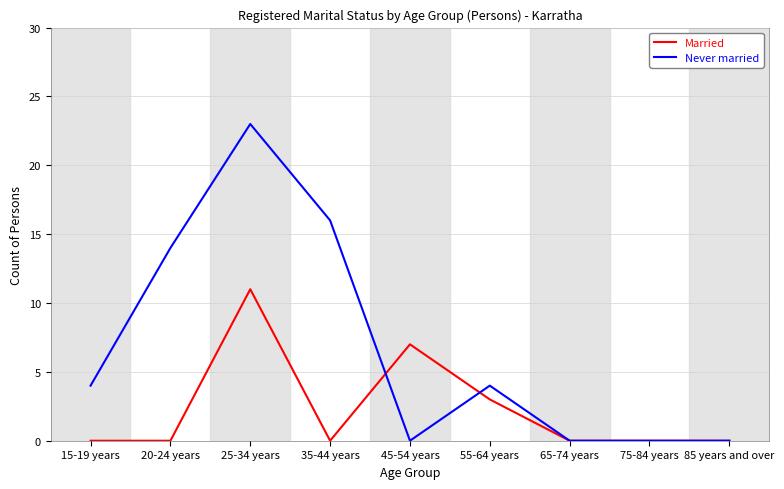

The Never married series shows 23 at 25-34 years. True or false?

True